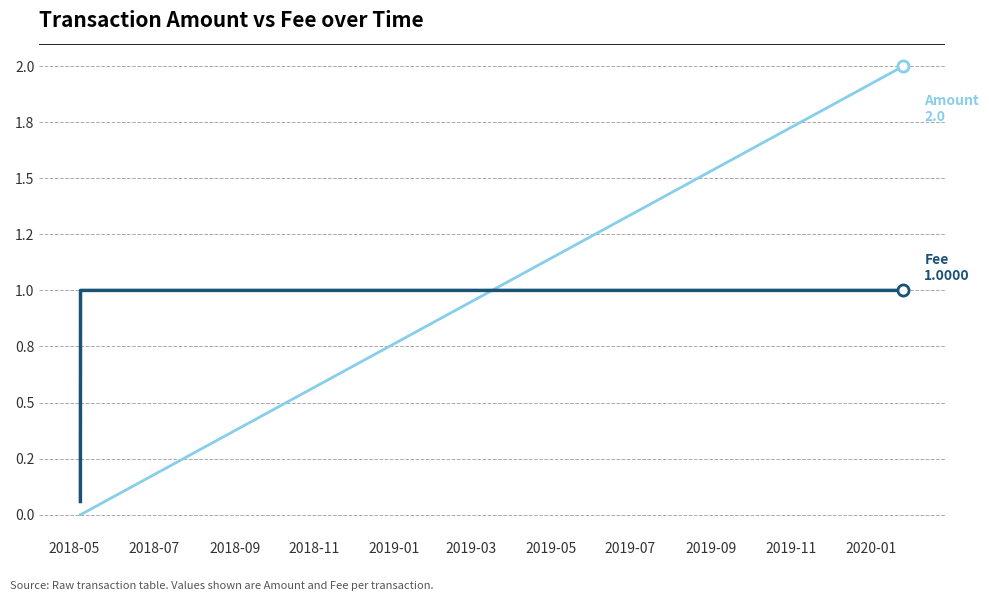

Does the chart have visible grid lines?

Yes